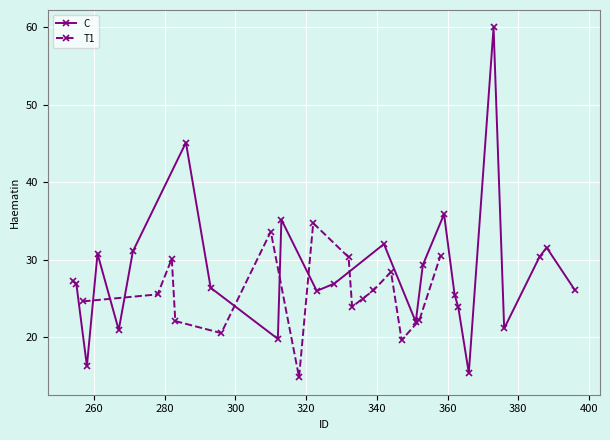

What is the difference between the second highest and second lowest values?

28.9